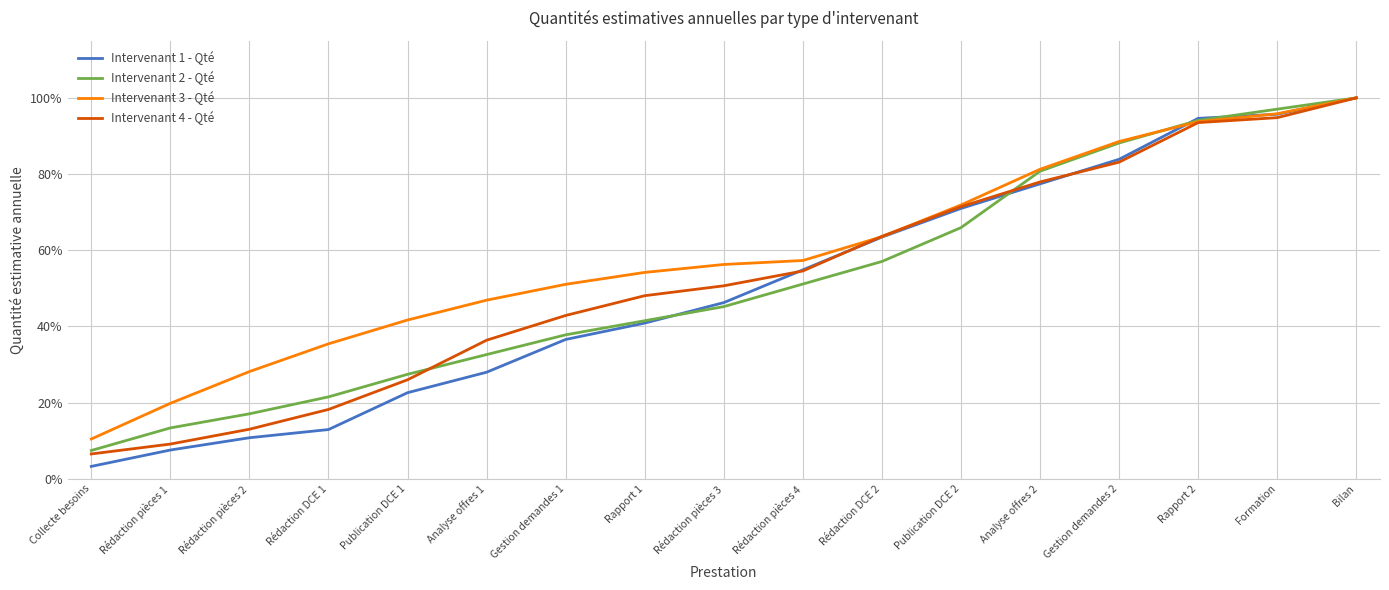

What value does the Intervenant 2 - Qté series have at Analyse offres 2?

80.7